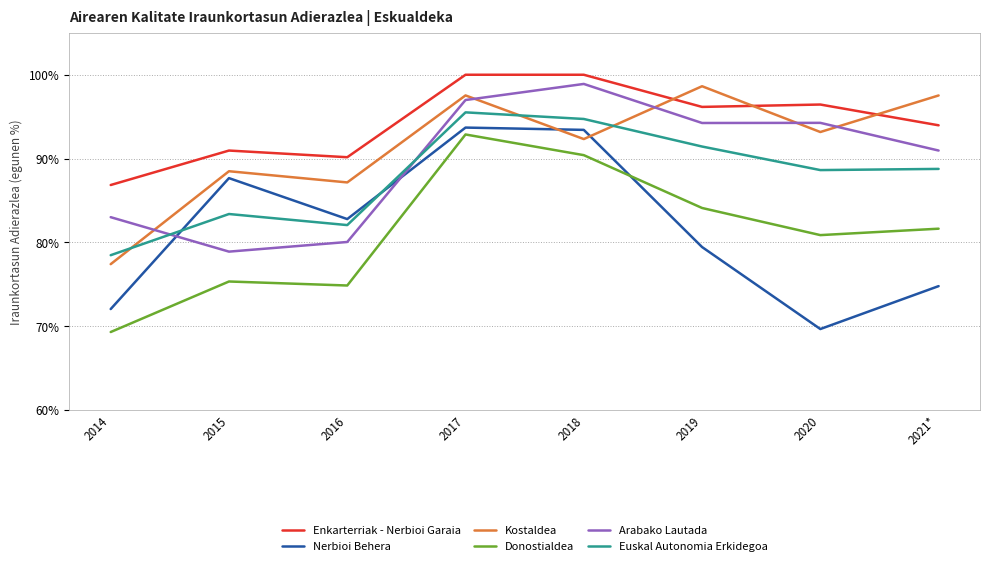

What value does the Nerbioi Behera series have at 2018?

0.9